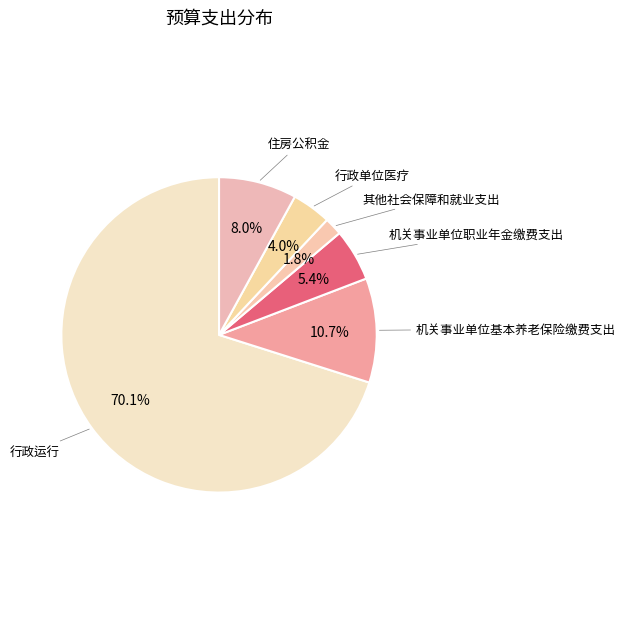

Is there any slice that represents more than half of the pie?

Yes